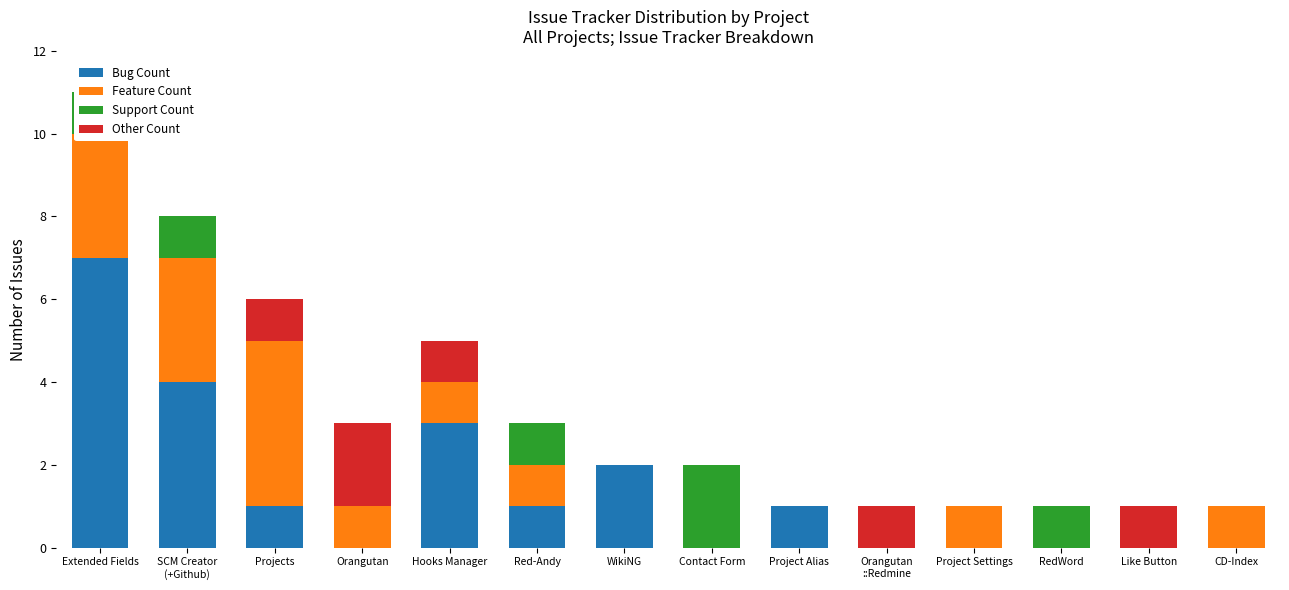

List the labels in order of Support Count value, largest first.

Contact Form, Extended Fields, SCM Creator
(+Github), Red-Andy, RedWord, Projects, Orangutan, Hooks Manager, WikiNG, Project Alias, Orangutan
::Redmine, Project Settings, Like Button, CD-Index